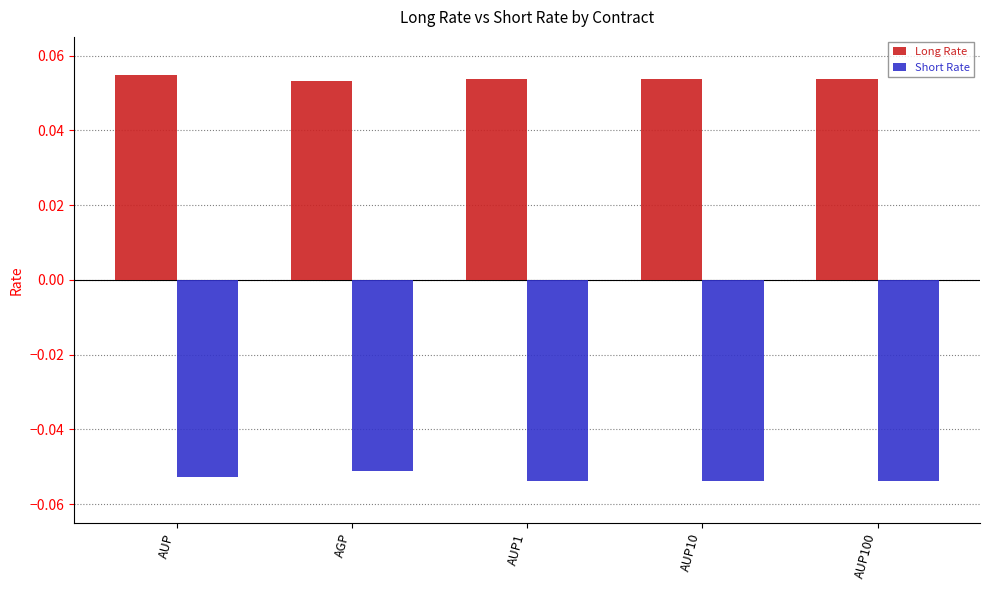

Is the value of Long Rate at AGP greater than the value of Short Rate at AGP?

Yes